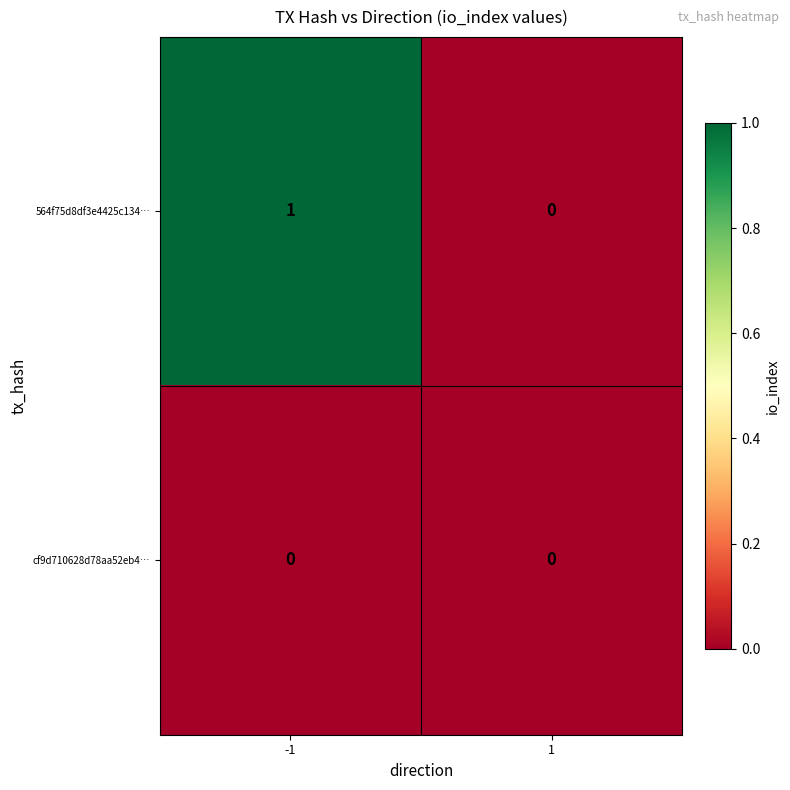

At which category is the sum across all series the highest?

-1